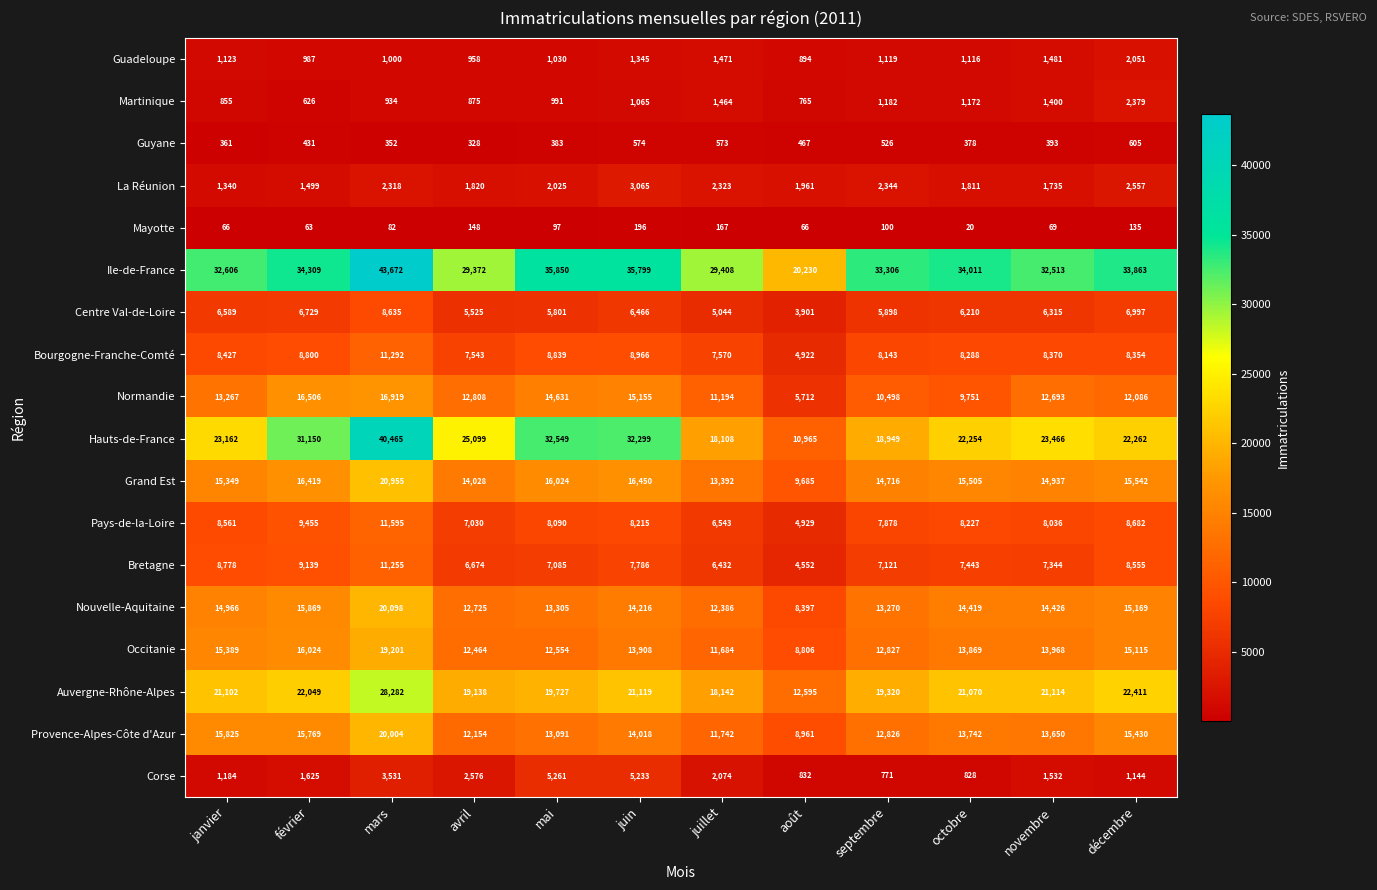

At which category does the chart reach its minimum across all series?

octobre